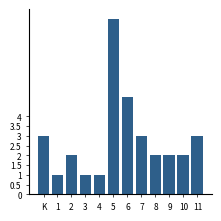

Reading left to right, list all the values displayed in this chart.

K=3	1=1	2=2	3=1	4=1	5=9	6=5	7=3	8=2	9=2	10=2	11=3